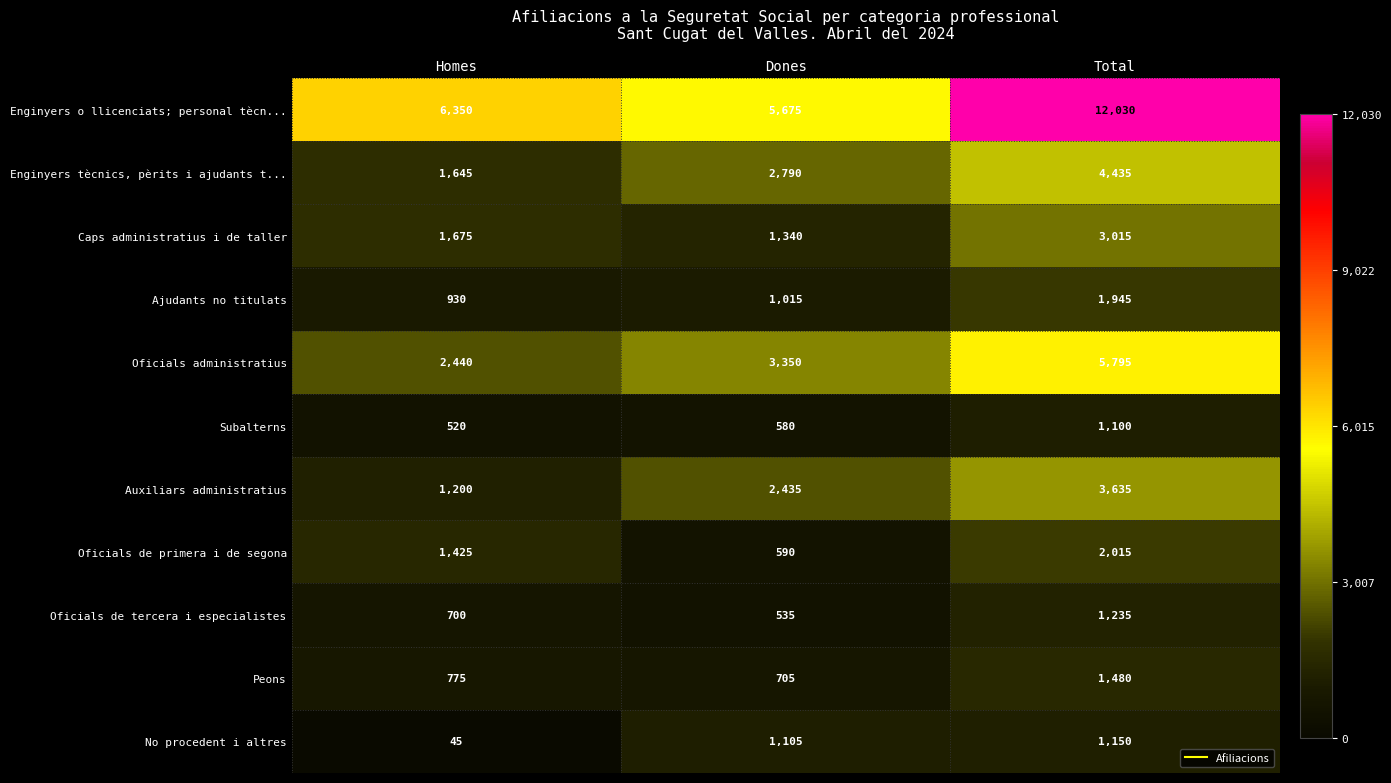

What is the difference between the Oficials de primera i de segona values at Total and Homes?

590